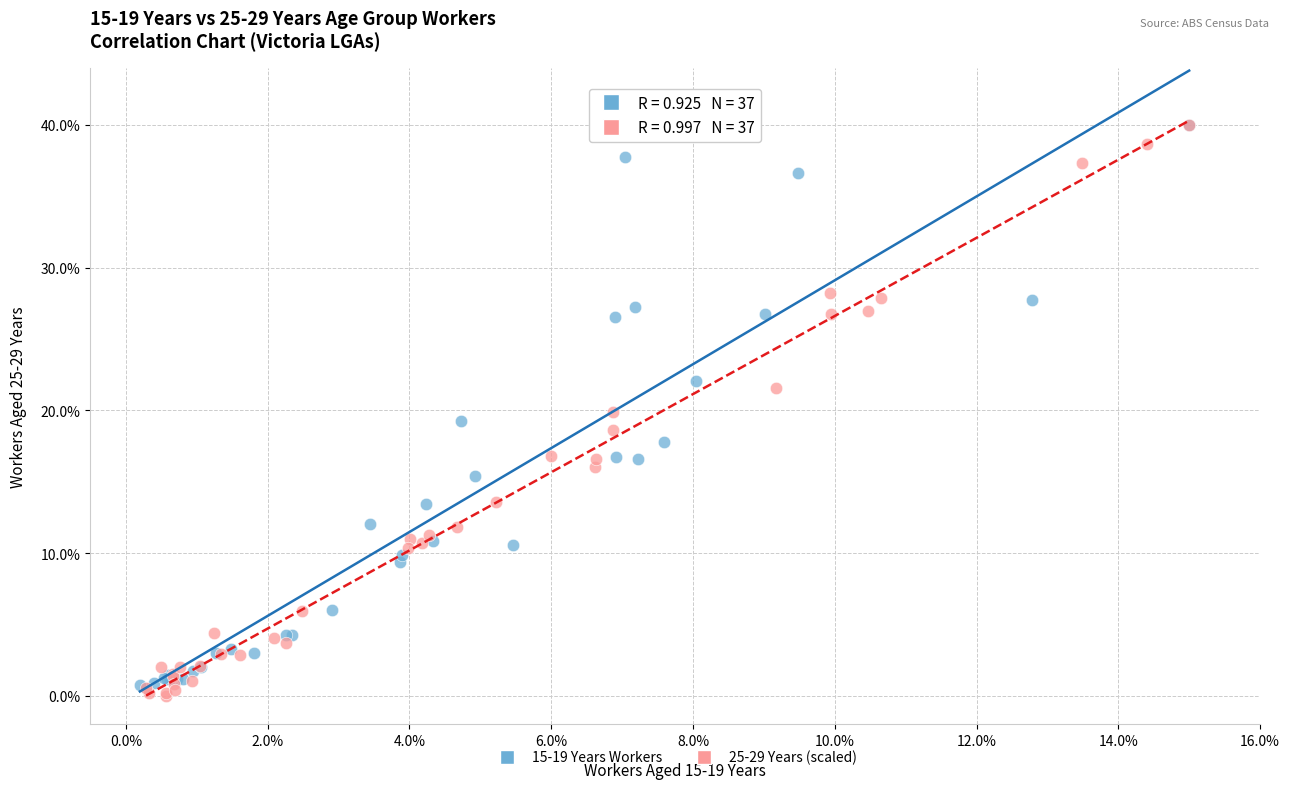

What are all the series names shown in the legend?

15-19 Years Workers, 25-29 Years (scaled)